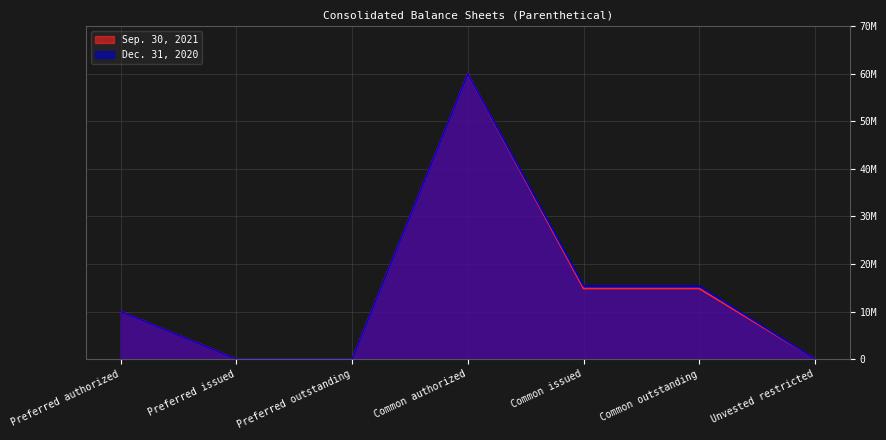

What is the maximum value shown in the chart?

60000000